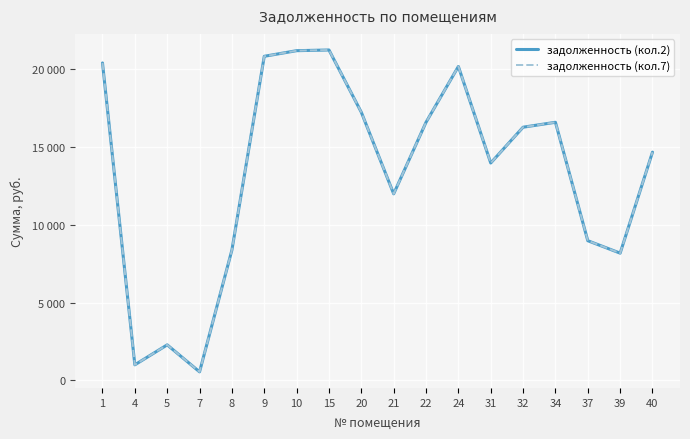

What is the value of the задолженность (кол.7) point at the 1st from the left?

20405.7